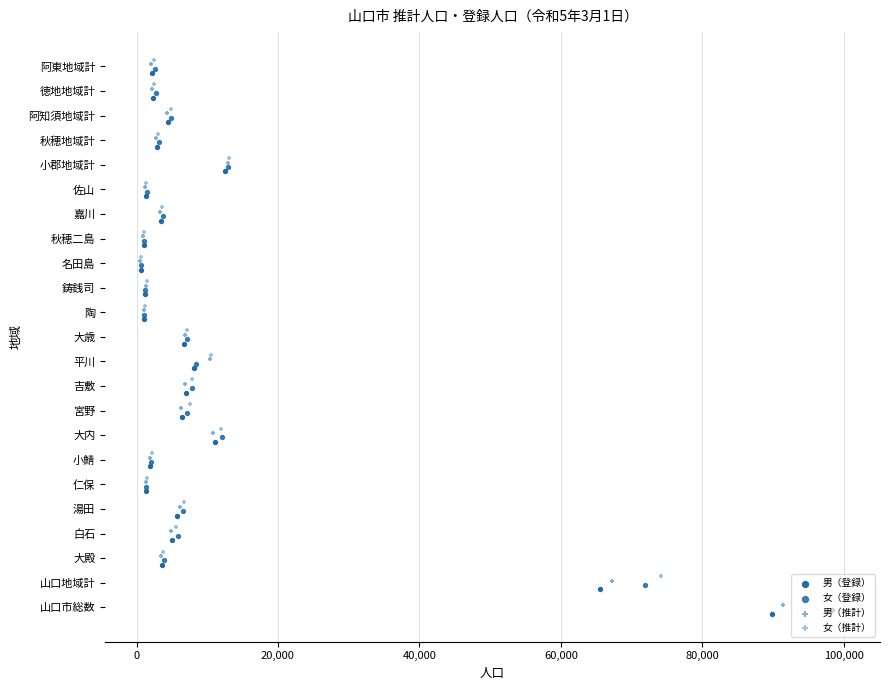

What are all the series names shown in the legend?

男（登録）, 女（登録）, 男（推計）, 女（推計）